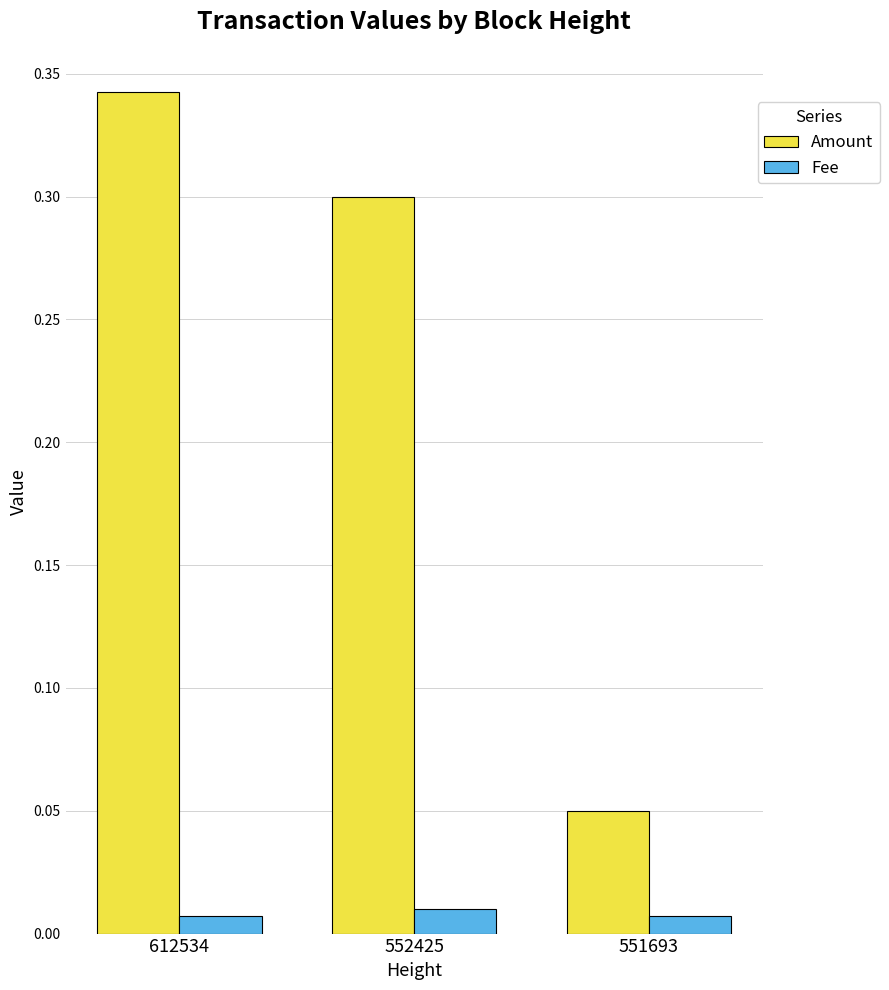

Rank the categories by Amount value from highest to lowest.

612534, 552425, 551693